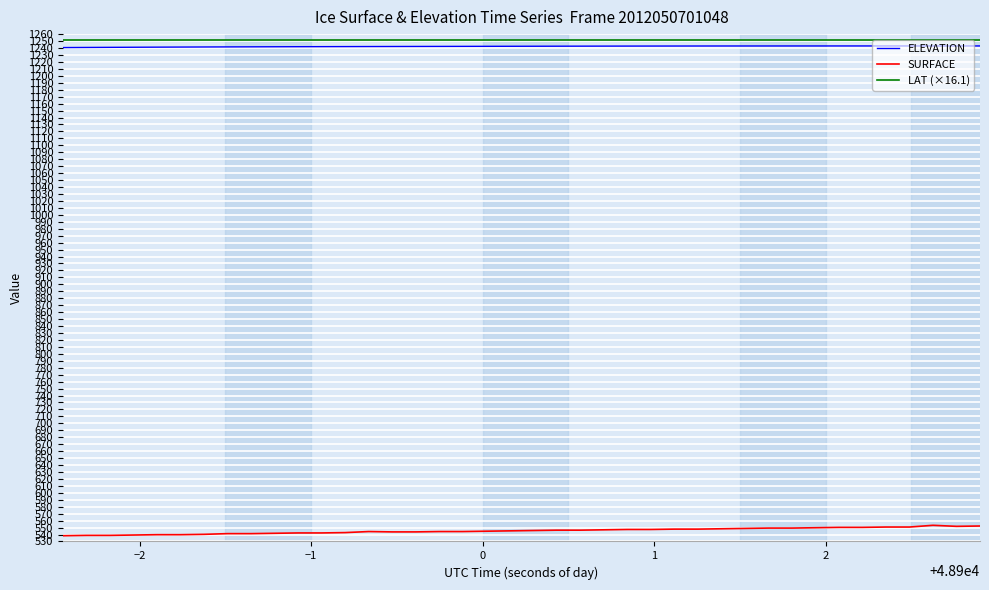

True or false: SURFACE and LAT (×16.1) cross at least once.

False